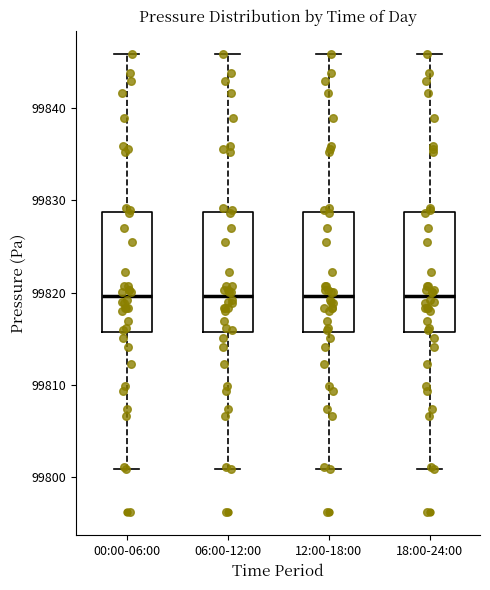

Reading left to right, transcribe this box plot: for each box, give where its median line is, the range the box spans, and where its two whiskers end, as read against the y-axis. The values are not printed on the chart, so give them approximately, as read against the axis.

00:00-06:00: median 99820, box 99816 to 99829, whiskers 99801 to 99846
06:00-12:00: median 99820, box 99816 to 99829, whiskers 99801 to 99846
12:00-18:00: median 99820, box 99816 to 99829, whiskers 99801 to 99846
18:00-24:00: median 99820, box 99816 to 99829, whiskers 99801 to 99846